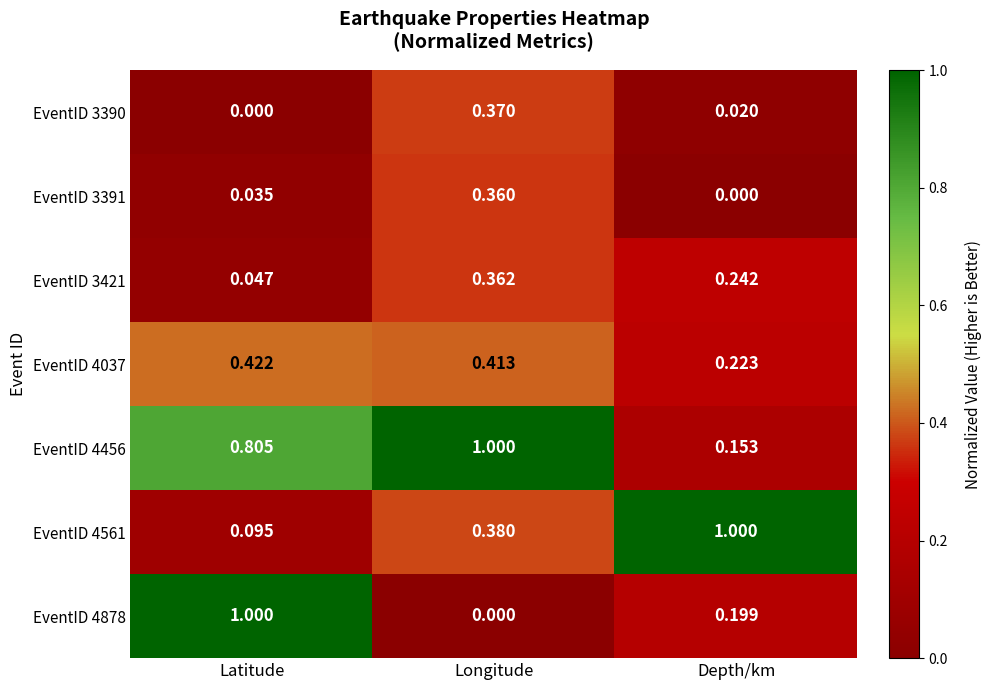

Between Latitude and Depth/km, which series saw the biggest shift?

EventID 4561